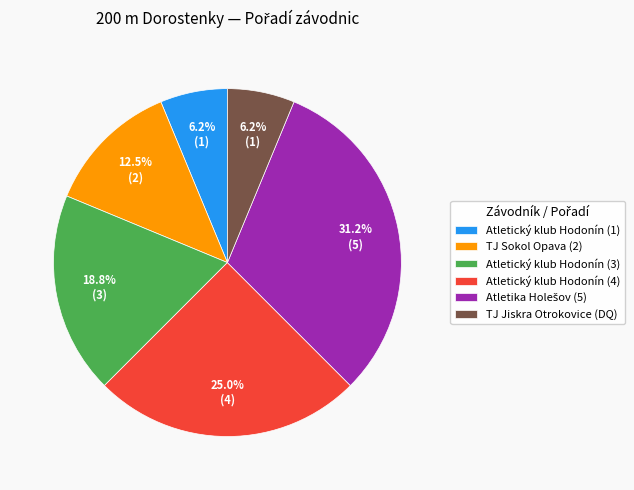

Combined, do Atletický klub Hodonín (4) and TJ Jiskra Otrokovice (DQ) account for over 50%?

No